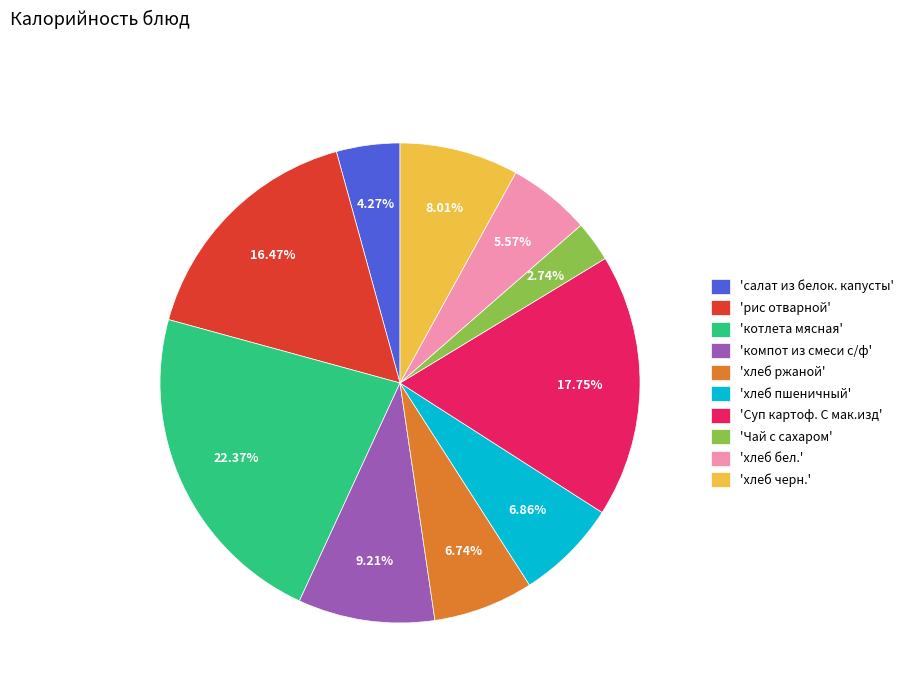

To the nearest percent, what is the difference between the largest and smallest slice percentages?

20%